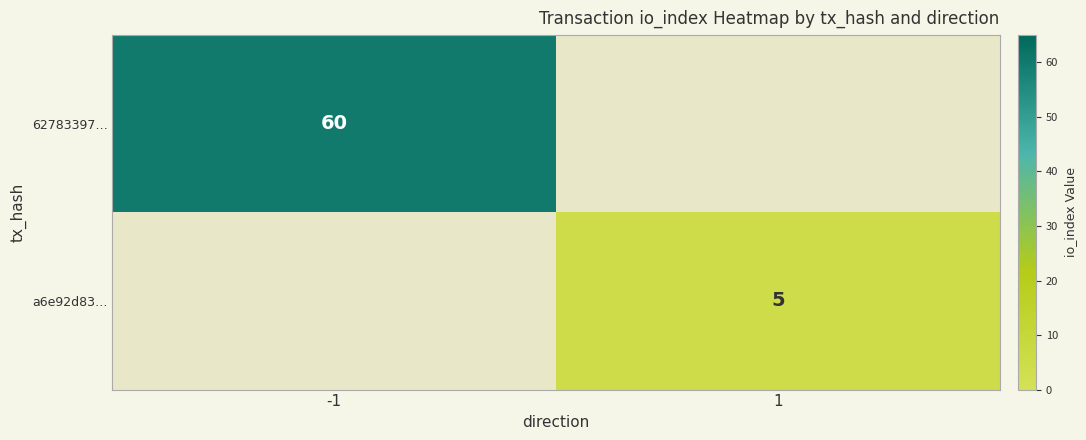

Is it true that 62783397… equals 60 at -1?

True